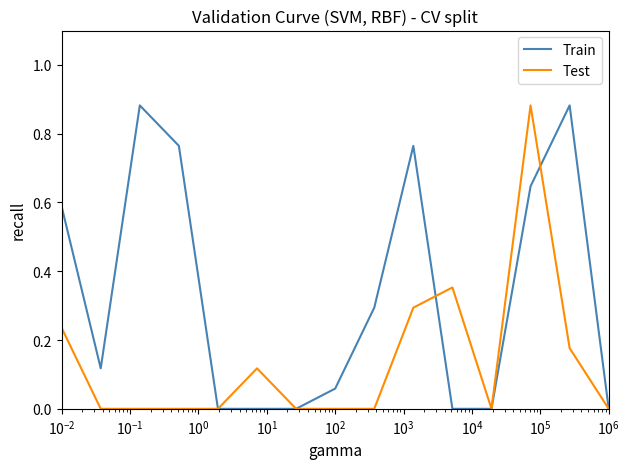

Which series has the largest total across all categories?

Train